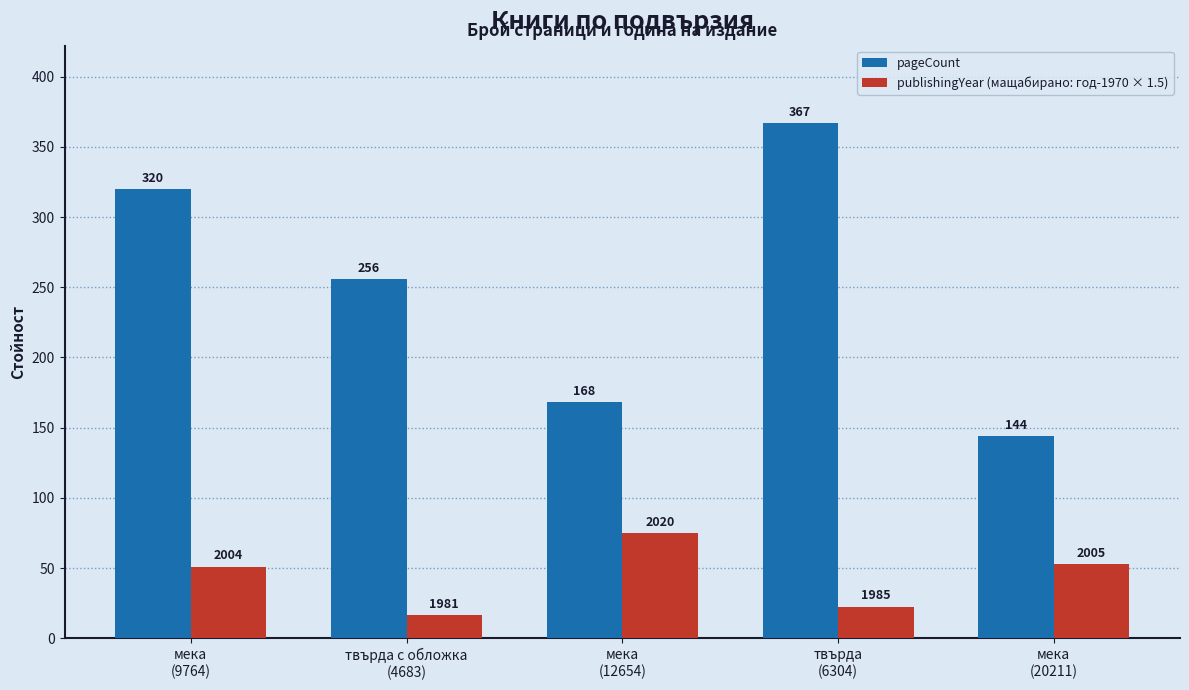

Between мека
(9764) and мека
(12654), which series saw the biggest shift?

pageCount